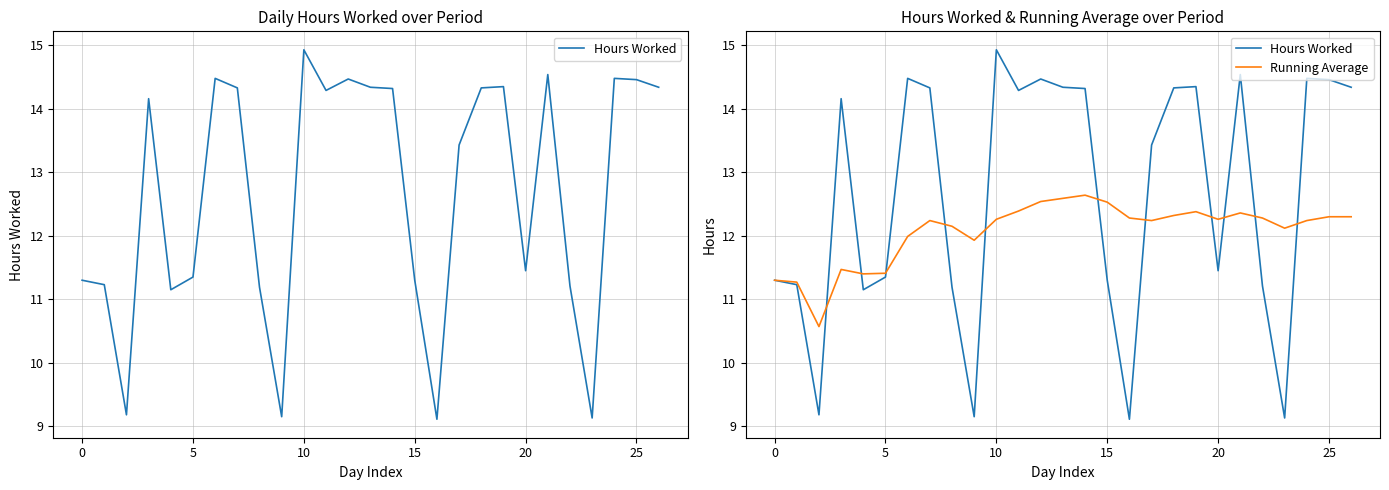

Count the number of data series in this chart.

2